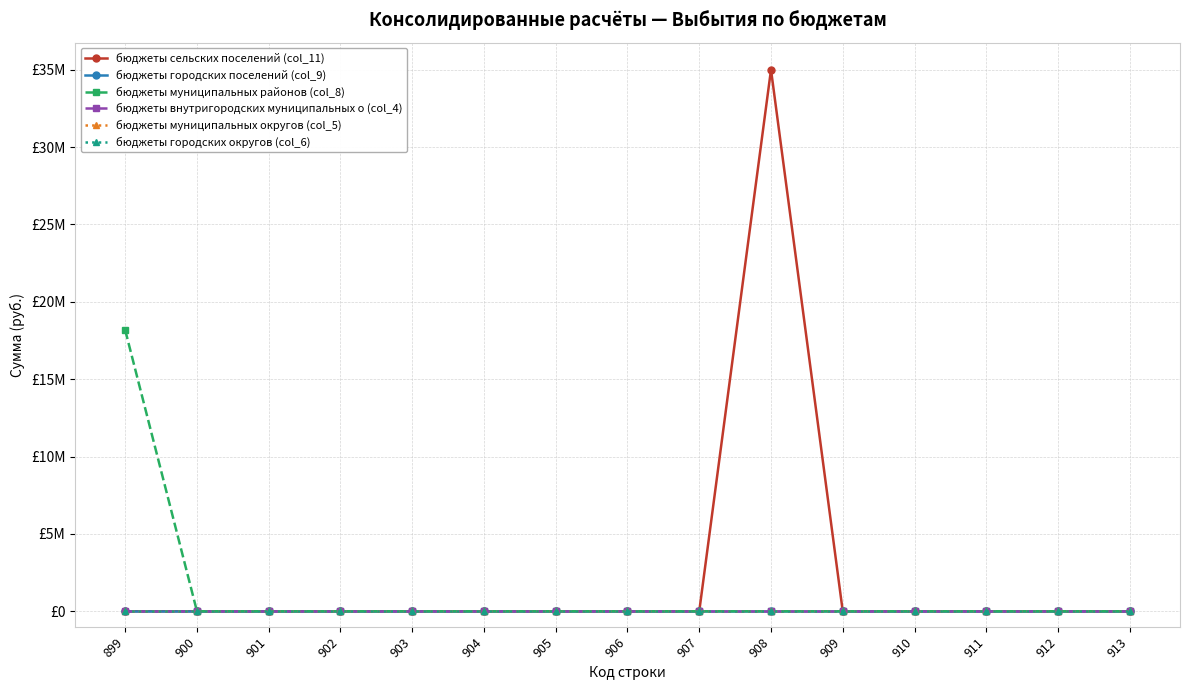

Is this an area chart (filled region under the line)?

No